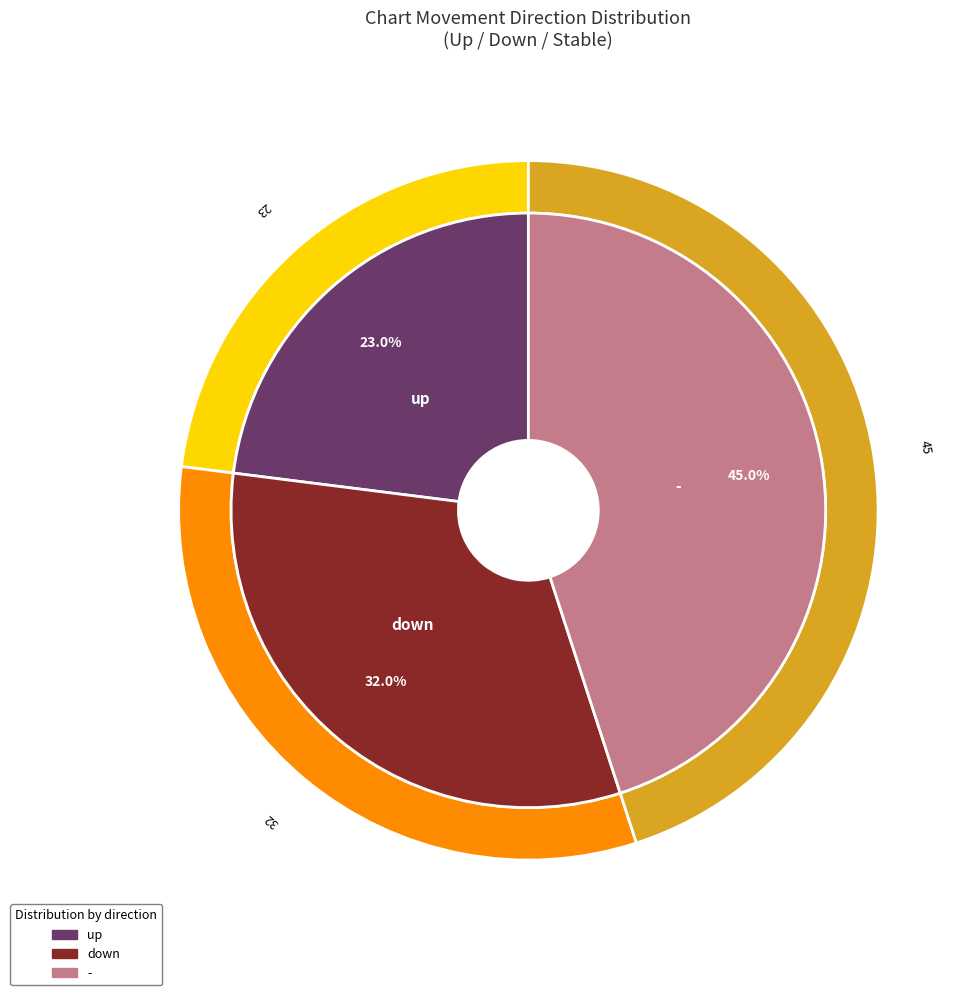

Rank the categories by value from lowest to highest.

up, down, -